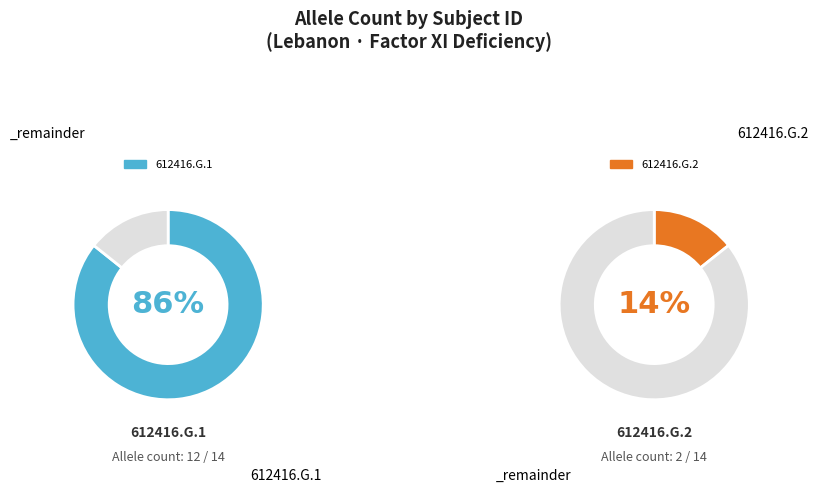

Rank the categories by value from lowest to highest.

612416.G.2, 612416.G.1